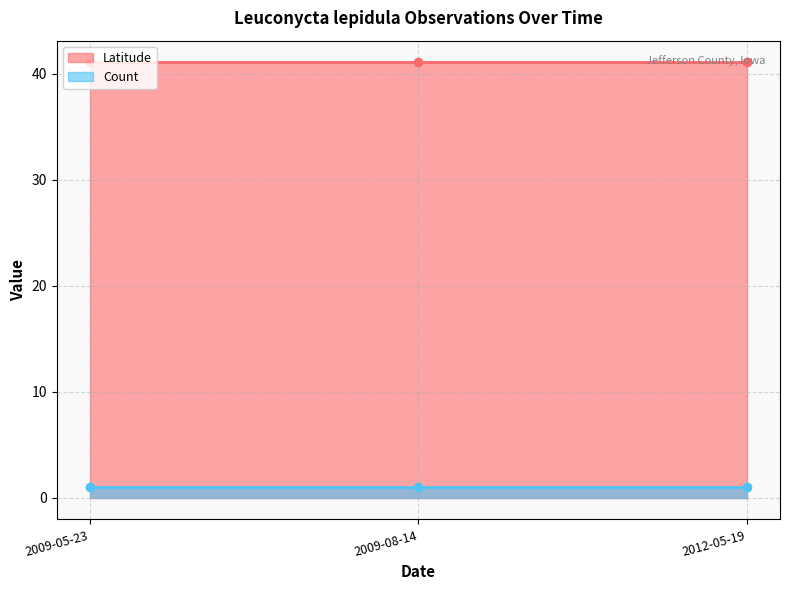

The Count series shows 1.0 at 2009-08-14. True or false?

True